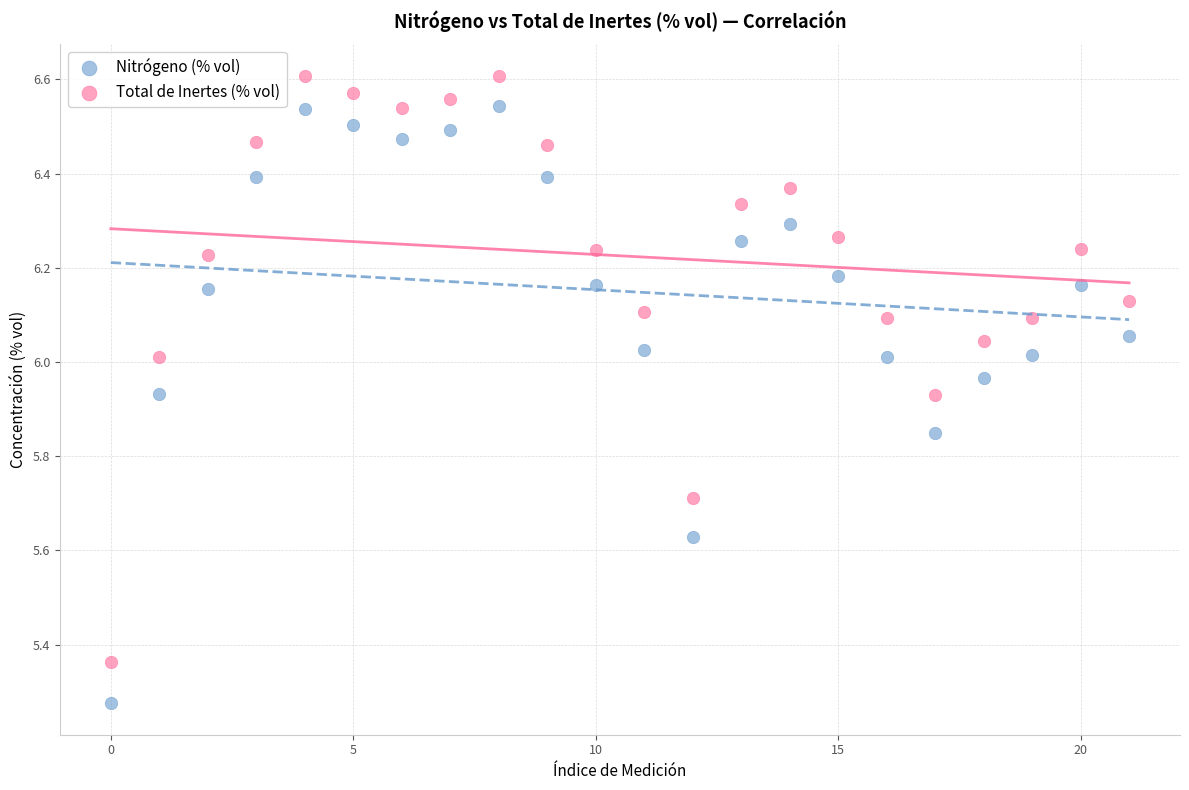

Across all data points, what is the range of Y values (max minus min)?

1.3